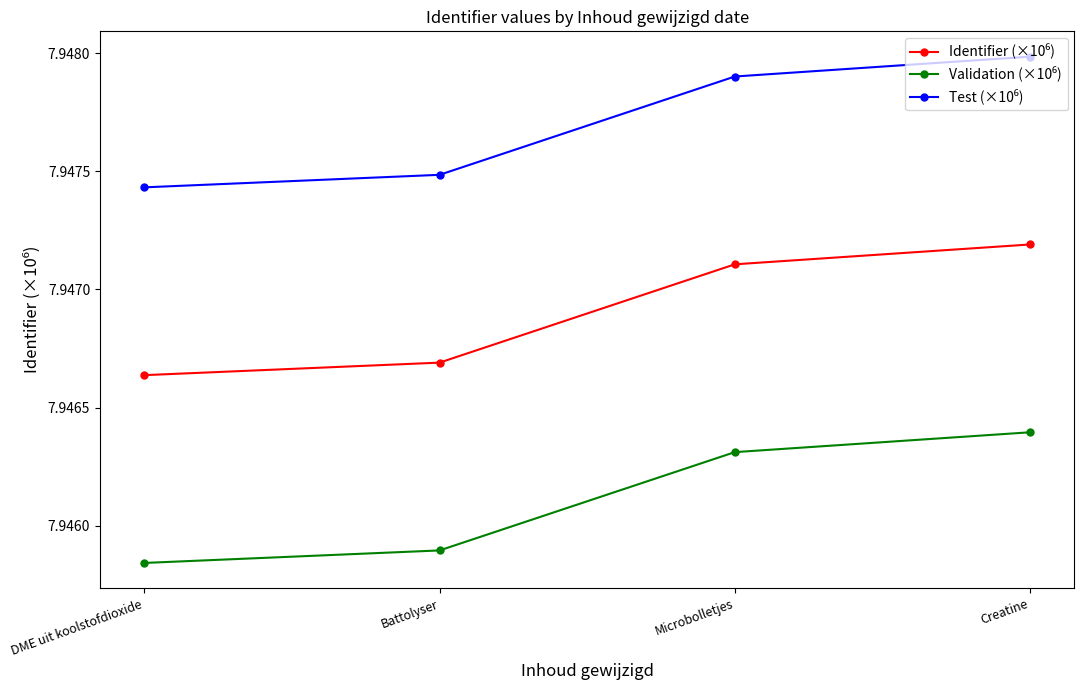

What is the label of the 1st point from the right?

Creatine